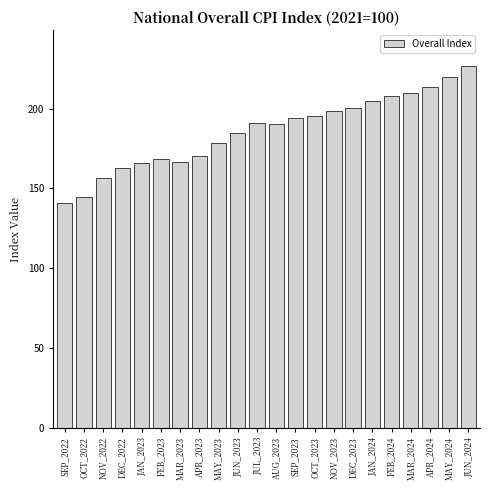

Between APR_2023 and DEC_2023, which is larger?

DEC_2023